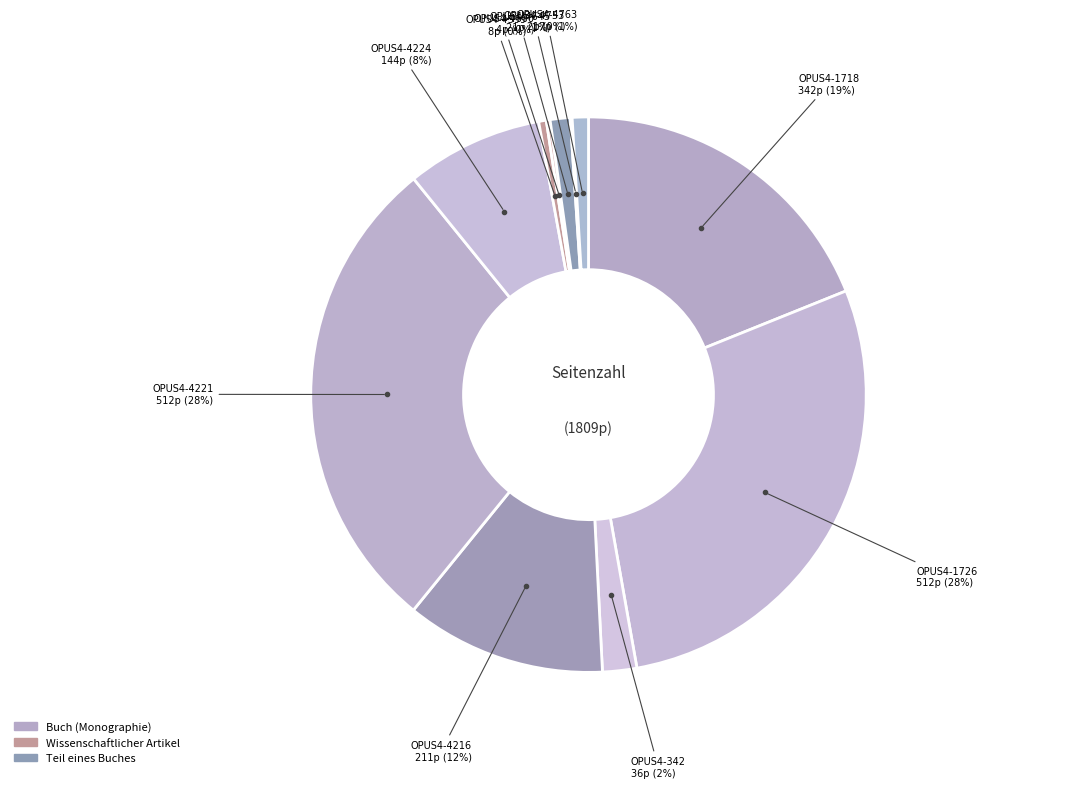

How many segments does this pie chart have?

11